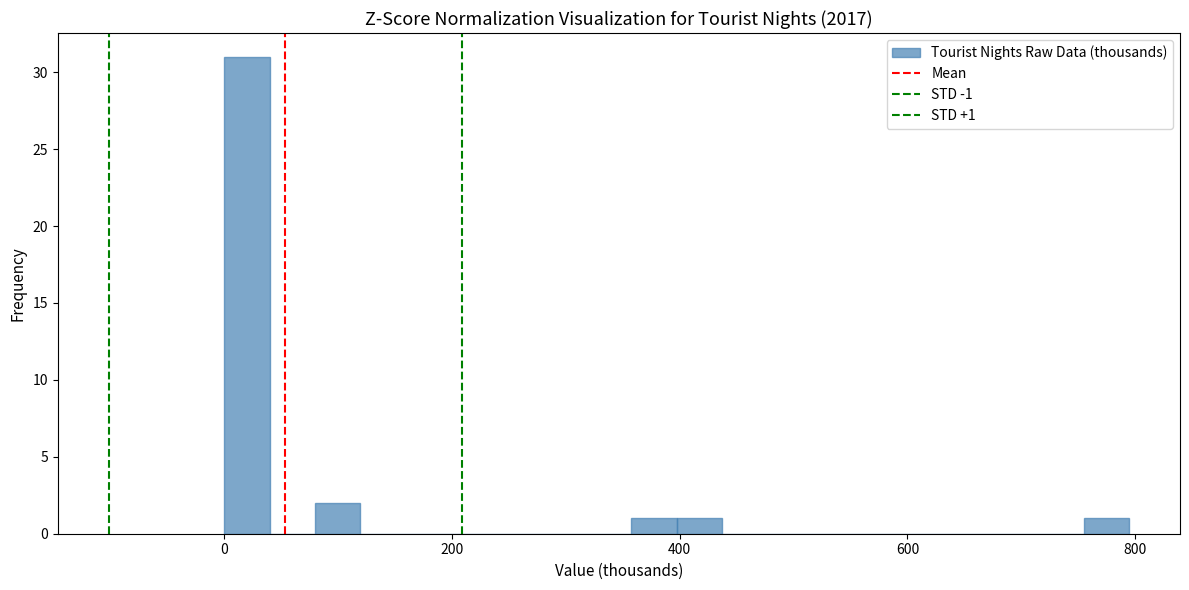

Read against the x-axis, roughly where is the centre of the tallest bar?

20